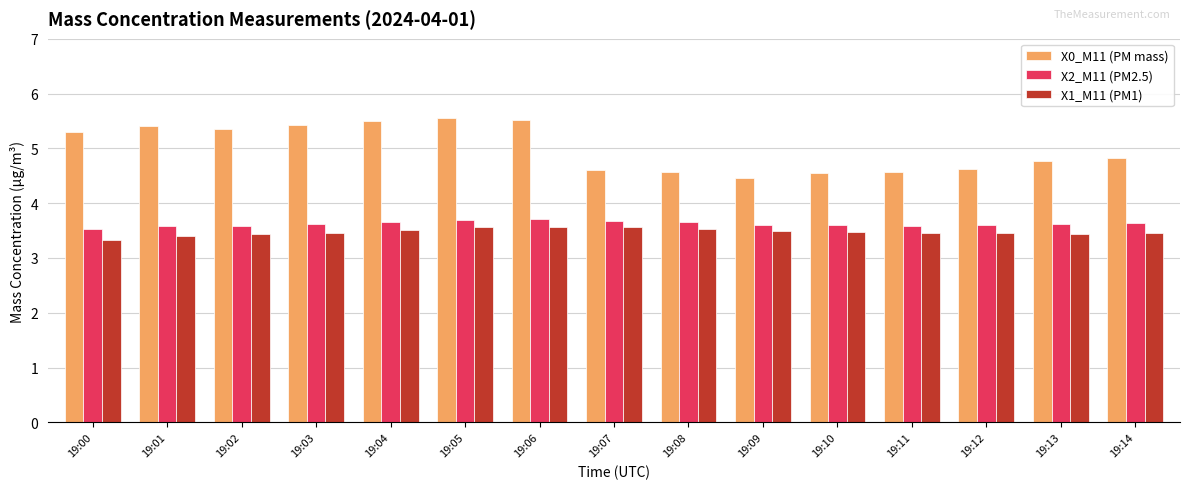

Which series has the largest total across all categories?

X0_M11 (PM mass)